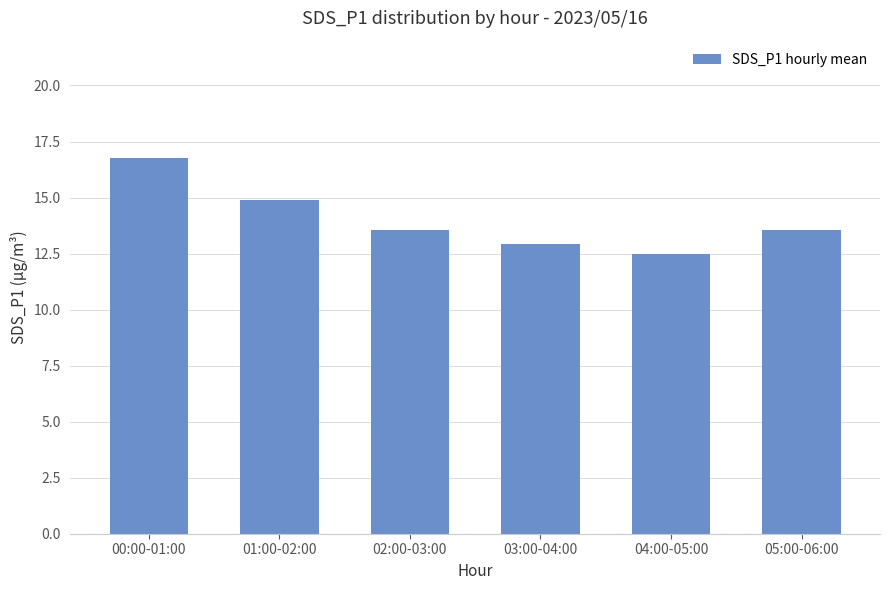

What is the label of the 5th bar from the right?

01:00-02:00